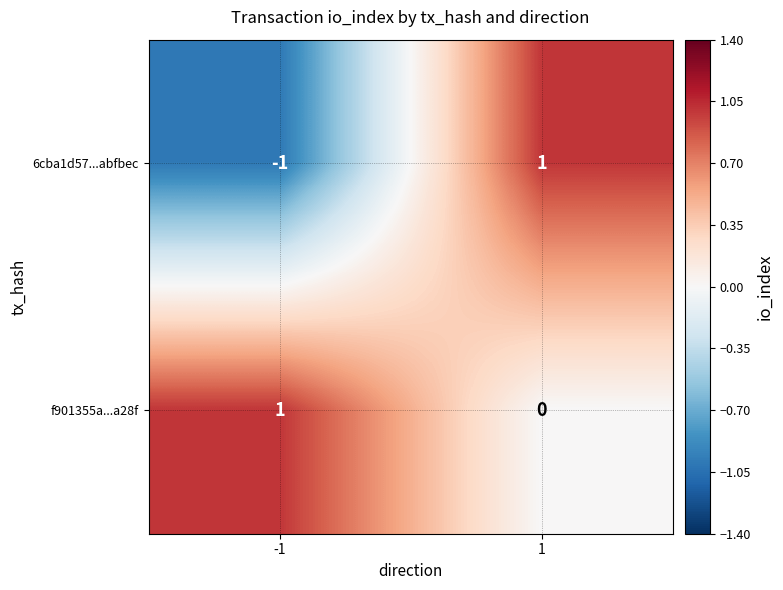

Rank the series at -1 from lowest to highest value.

6cba1d57...abfbec, f901355a...a28f